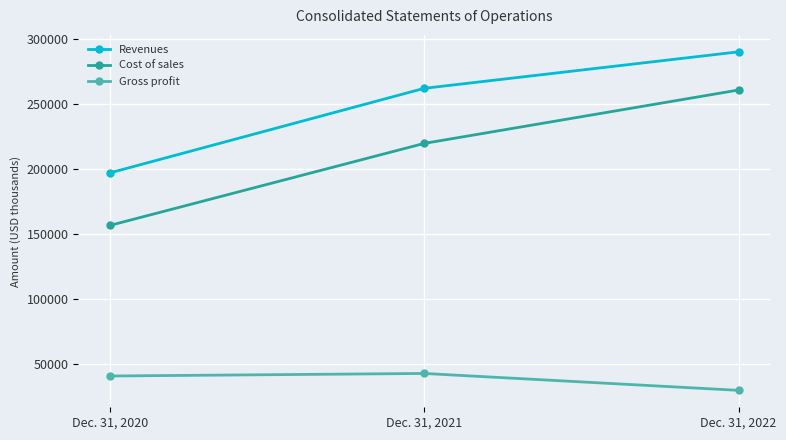

How many data points in Cost of sales are less than 219311?

1